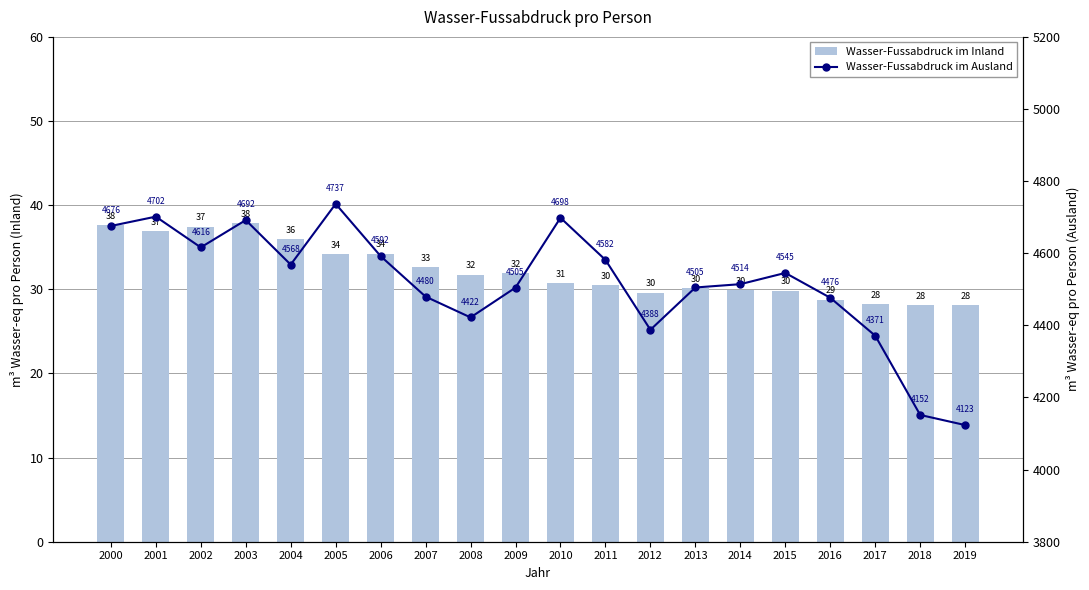

What are all the series names shown in the legend?

Wasser-Fussabdruck im Inland, Wasser-Fussabdruck im Ausland